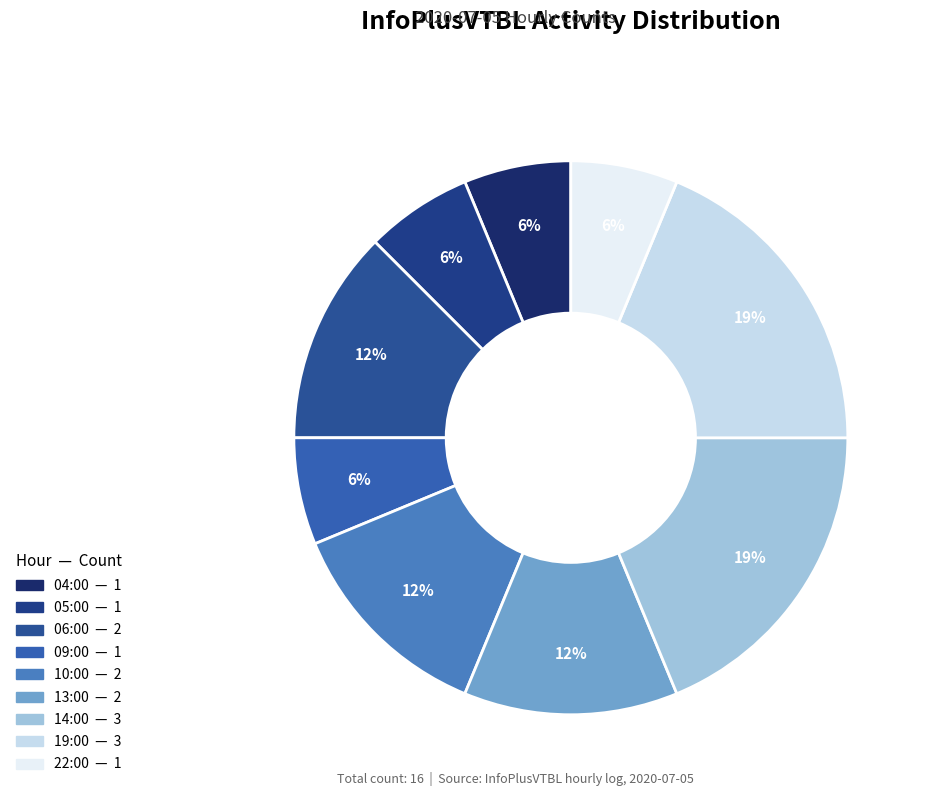

The 09:00 slice represents 15% of the pie. True or false?

False